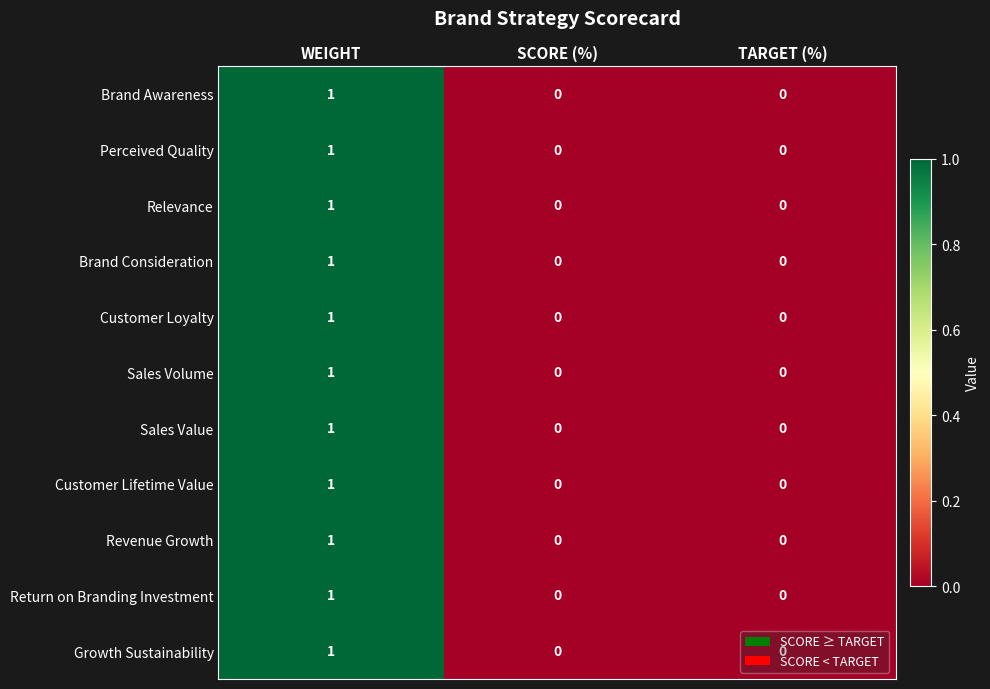

The value of Relevance at TARGET (%) is 0. True or false?

True